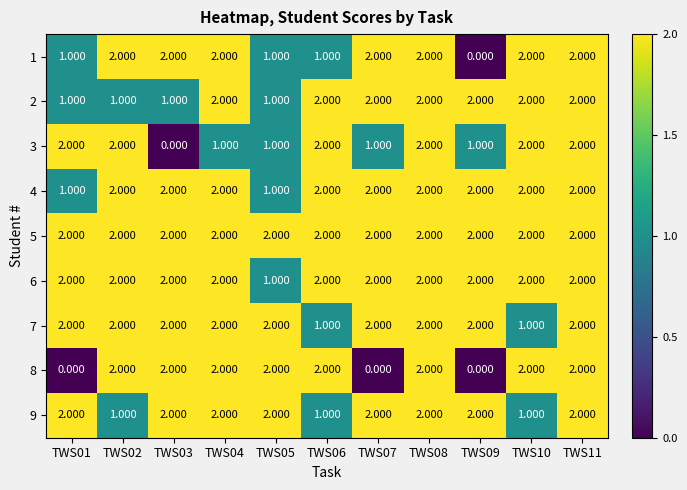

How many categories are shown in the chart?

11